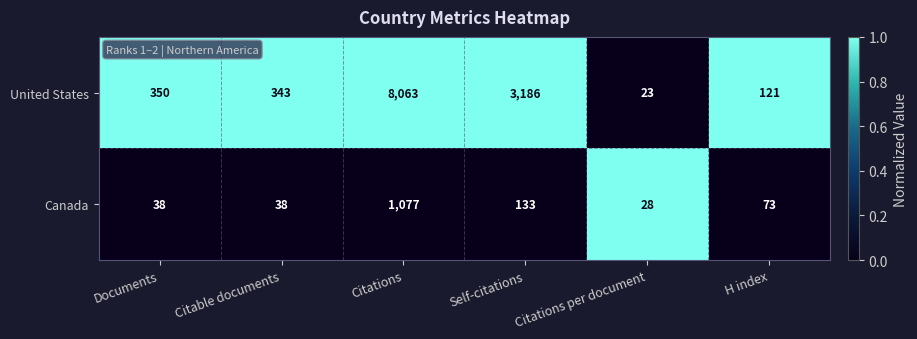

True or false: Canada has a value of 1077 at Citations.

True